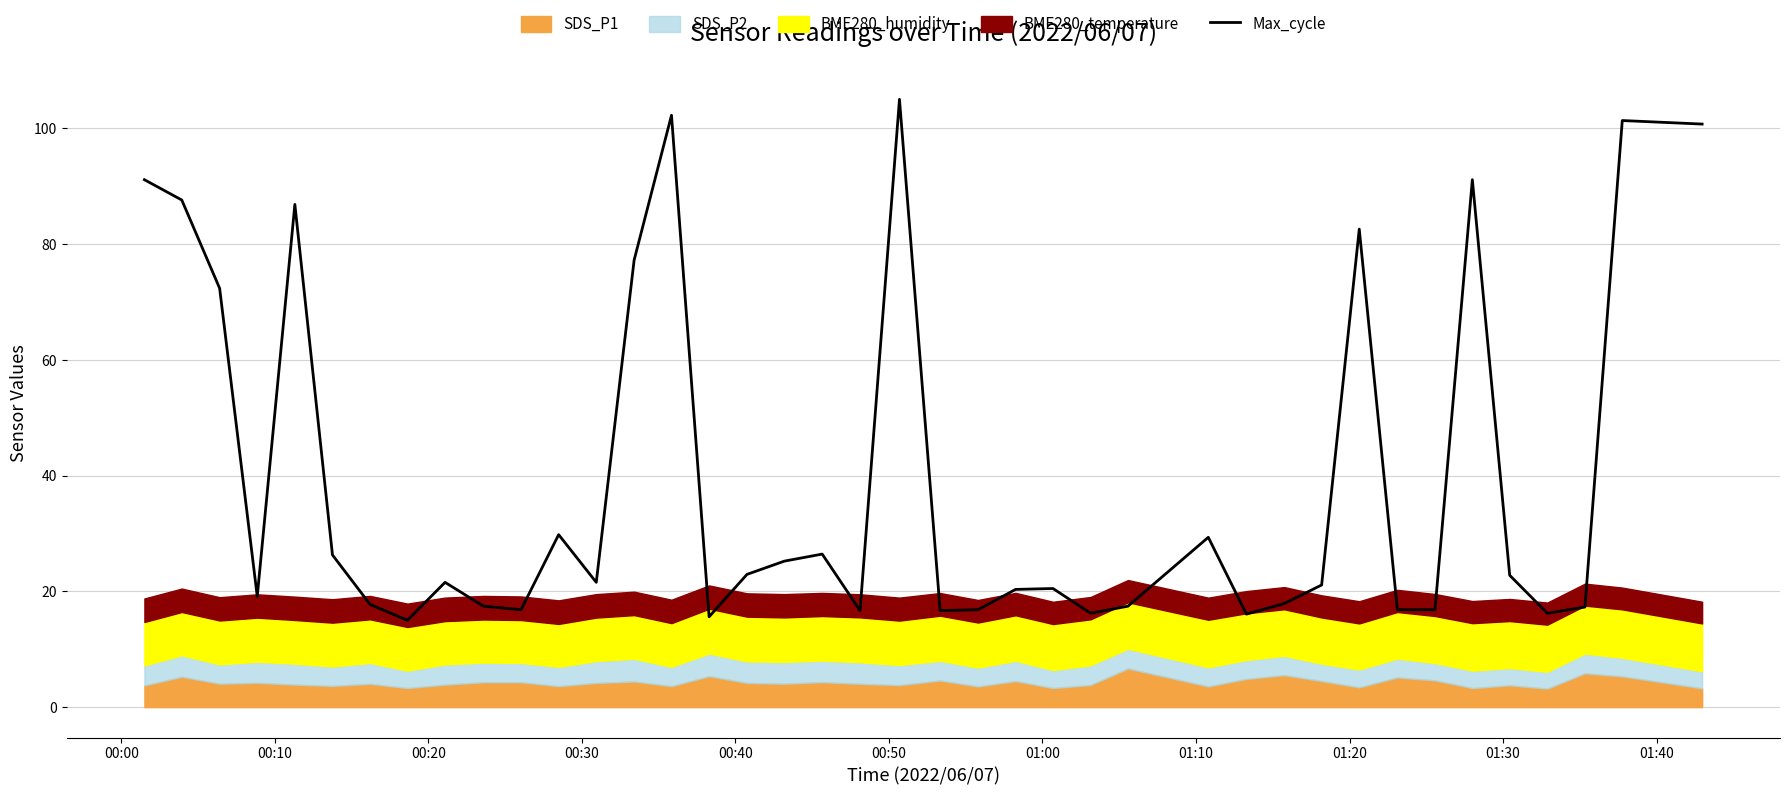

How many lines are shown in the chart?

1